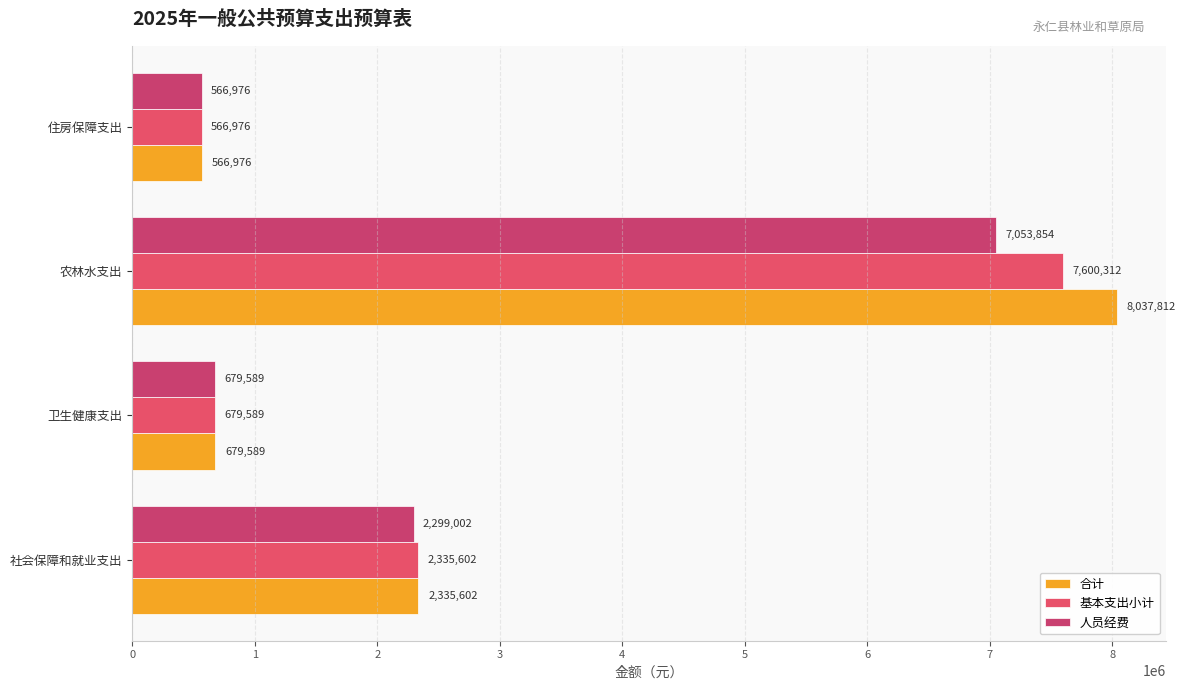

What is the difference between the maximum and minimum values in the 合计 series?

7470835.8